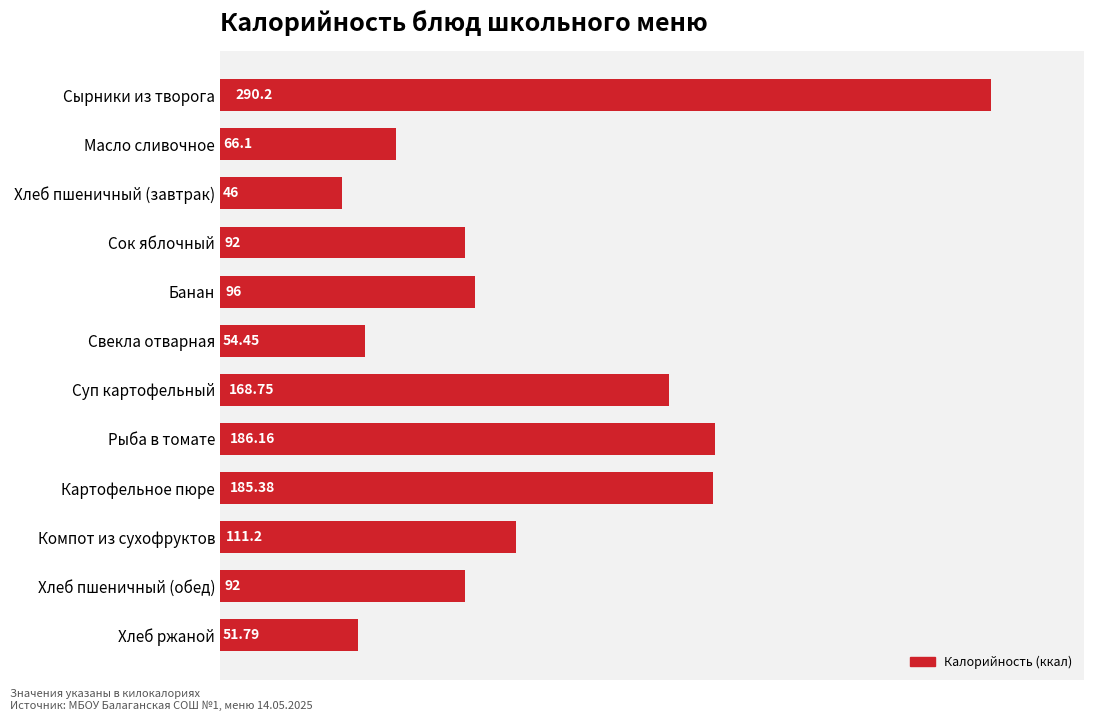

What is the smallest value displayed?

46.0